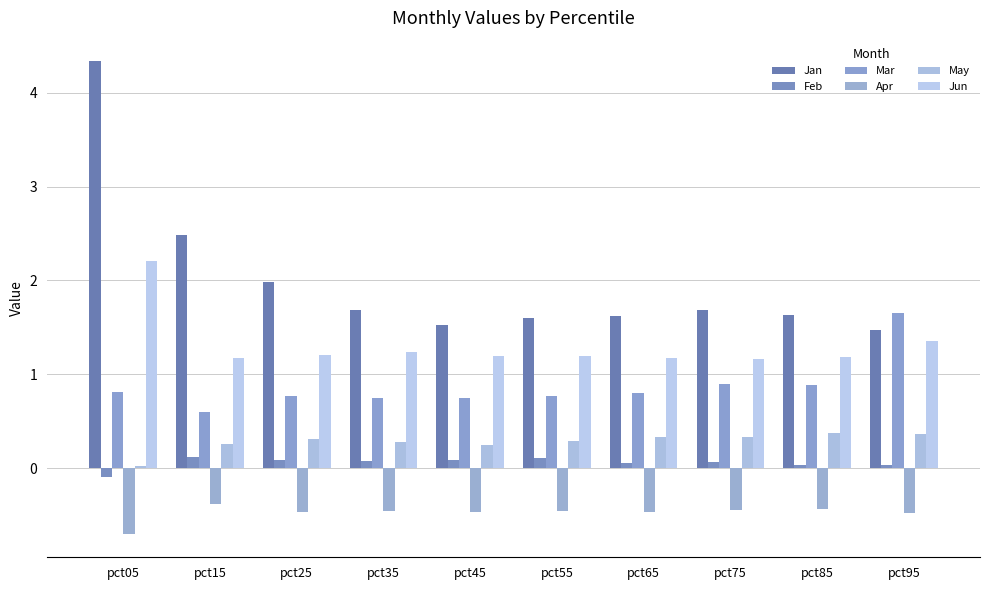

Which series has the widest spread of values?

Jan